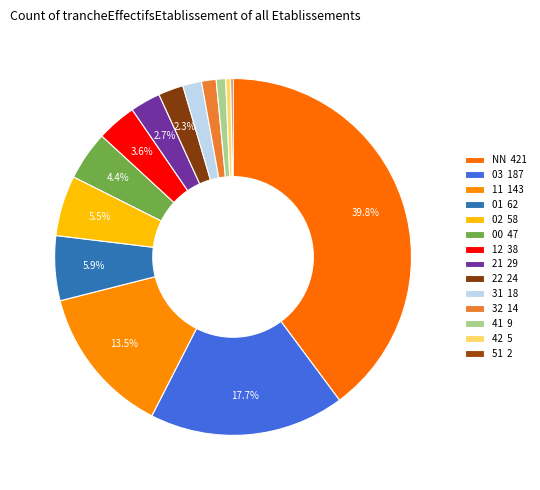

How much of the chart is everything except 22?

97.7%